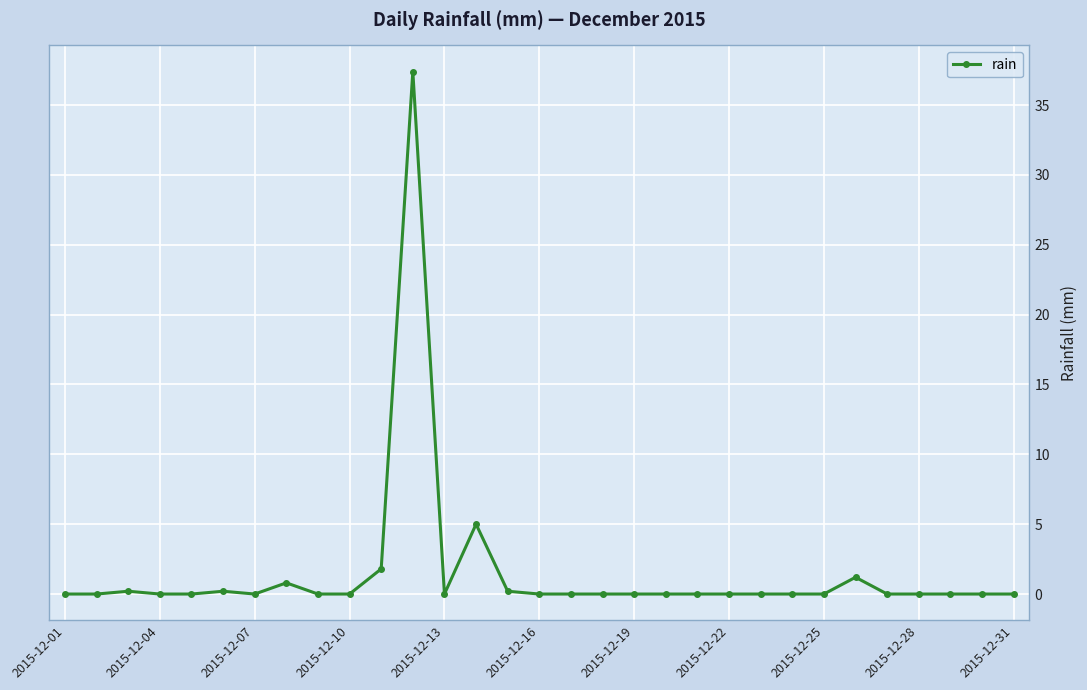

How many categories are shown in the chart?

31